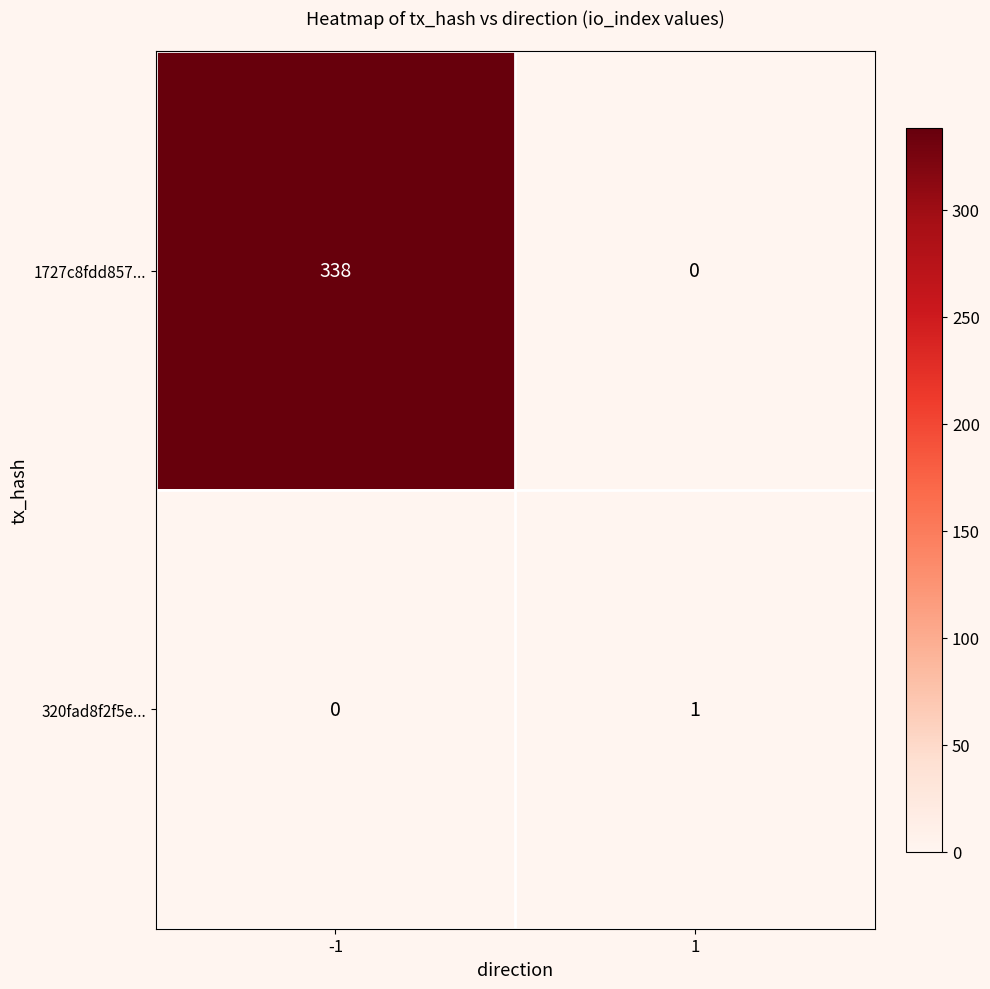

Reading left to right, transcribe all the data shown in this chart.

1727c8fdd857...: 338	0
320fad8f2f5e...: 0	1